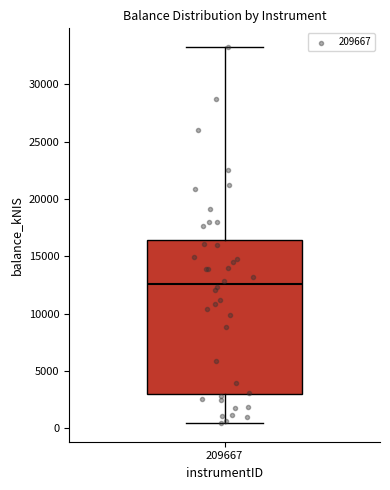

Read this box plot against the y-axis: the position of the median line, the range covered by the box, and the ends of both whiskers. The values are not printed on the chart, so give them approximately, as read against the axis.

median 12500, box 3000 to 16500, whiskers 500 to 33000